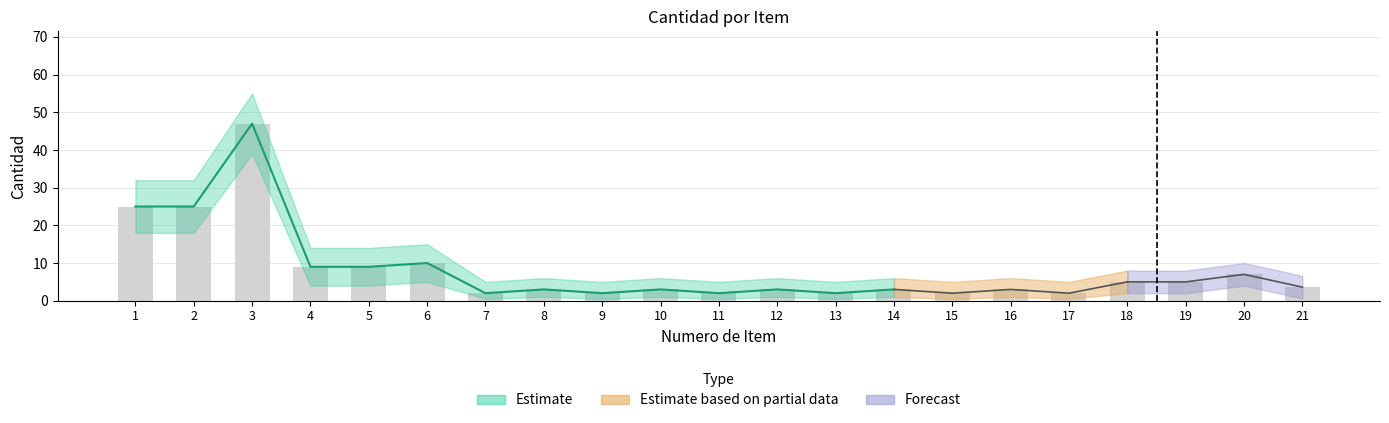

Rank the series by their maximum value, from highest to lowest.

upper_estimate, cantidad, lower_estimate